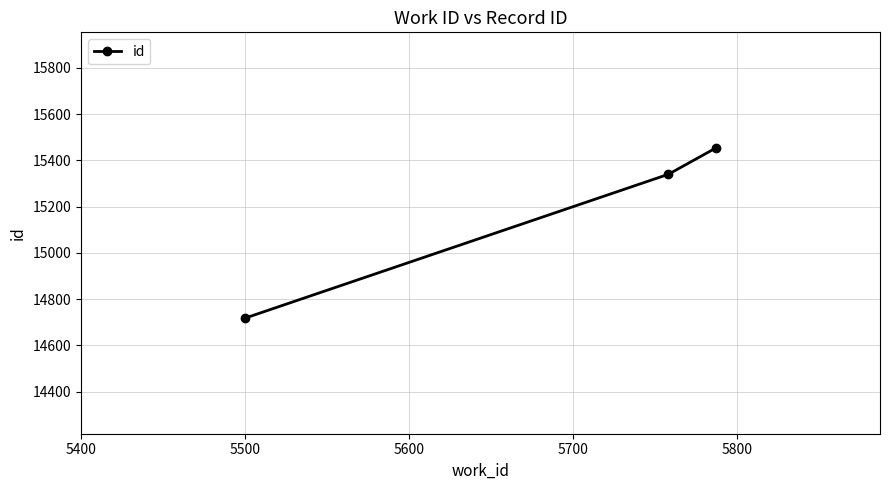

What is the maximum value shown in the chart?

15454